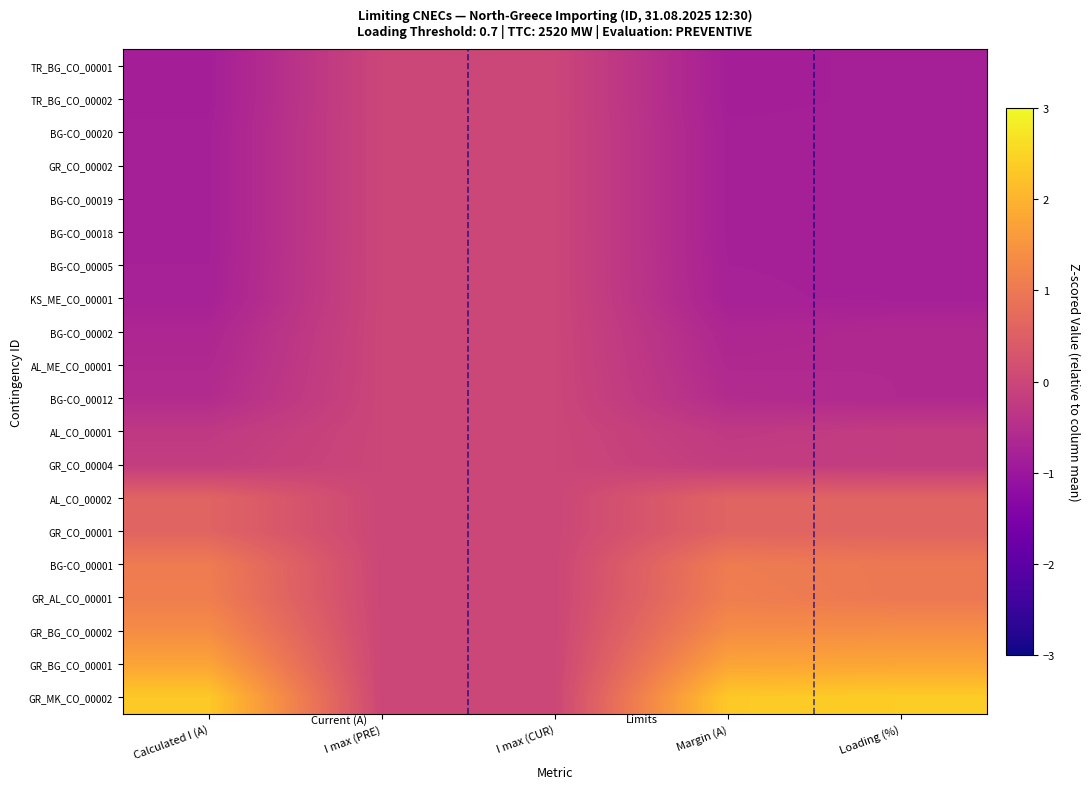

Reading right to left, what are all the values shown in this chart?

GR_MK_CO_00002: Loading (%)=2.4	Margin (A)=2.3	I max (CUR)=0.0	I max (PRE)=0.0	Calculated I (A)=2.3
GR_BG_CO_00001: Loading (%)=1.8	Margin (A)=1.8	I max (CUR)=0.0	I max (PRE)=0.0	Calculated I (A)=1.8
GR_BG_CO_00002: Loading (%)=1.4	Margin (A)=1.4	I max (CUR)=0.0	I max (PRE)=0.0	Calculated I (A)=1.4
GR_AL_CO_00001: Loading (%)=1.0	Margin (A)=1.1	I max (CUR)=0.0	I max (PRE)=0.0	Calculated I (A)=1.1
BG-CO_00001: Loading (%)=1.0	Margin (A)=1.1	I max (CUR)=0.0	I max (PRE)=0.0	Calculated I (A)=1.1
GR_CO_00001: Loading (%)=0.6	Margin (A)=0.6	I max (CUR)=0.0	I max (PRE)=0.0	Calculated I (A)=0.6
AL_CO_00002: Loading (%)=0.6	Margin (A)=0.6	I max (CUR)=0.0	I max (PRE)=0.0	Calculated I (A)=0.6
GR_CO_00004: Loading (%)=-0.2	Margin (A)=-0.2	I max (CUR)=0.0	I max (PRE)=0.0	Calculated I (A)=-0.2
AL_CO_00001: Loading (%)=-0.2	Margin (A)=-0.3	I max (CUR)=0.0	I max (PRE)=0.0	Calculated I (A)=-0.3
BG-CO_00012: Loading (%)=-0.6	Margin (A)=-0.6	I max (CUR)=0.0	I max (PRE)=0.0	Calculated I (A)=-0.6
AL_ME_CO_00001: Loading (%)=-0.6	Margin (A)=-0.6	I max (CUR)=0.0	I max (PRE)=0.0	Calculated I (A)=-0.6
BG-CO_00002: Loading (%)=-0.6	Margin (A)=-0.7	I max (CUR)=0.0	I max (PRE)=0.0	Calculated I (A)=-0.7
KS_ME_CO_00001: Loading (%)=-0.8	Margin (A)=-0.8	I max (CUR)=0.0	I max (PRE)=0.0	Calculated I (A)=-0.8
BG-CO_00005: Loading (%)=-0.8	Margin (A)=-0.8	I max (CUR)=0.0	I max (PRE)=0.0	Calculated I (A)=-0.8
BG-CO_00018: Loading (%)=-0.8	Margin (A)=-0.8	I max (CUR)=0.0	I max (PRE)=0.0	Calculated I (A)=-0.8
BG-CO_00019: Loading (%)=-0.8	Margin (A)=-0.8	I max (CUR)=0.0	I max (PRE)=0.0	Calculated I (A)=-0.8
GR_CO_00002: Loading (%)=-0.8	Margin (A)=-0.8	I max (CUR)=0.0	I max (PRE)=0.0	Calculated I (A)=-0.8
BG-CO_00020: Loading (%)=-0.8	Margin (A)=-0.8	I max (CUR)=0.0	I max (PRE)=0.0	Calculated I (A)=-0.8
TR_BG_CO_00002: Loading (%)=-0.8	Margin (A)=-0.8	I max (CUR)=0.0	I max (PRE)=0.0	Calculated I (A)=-0.8
TR_BG_CO_00001: Loading (%)=-0.8	Margin (A)=-0.8	I max (CUR)=0.0	I max (PRE)=0.0	Calculated I (A)=-0.8